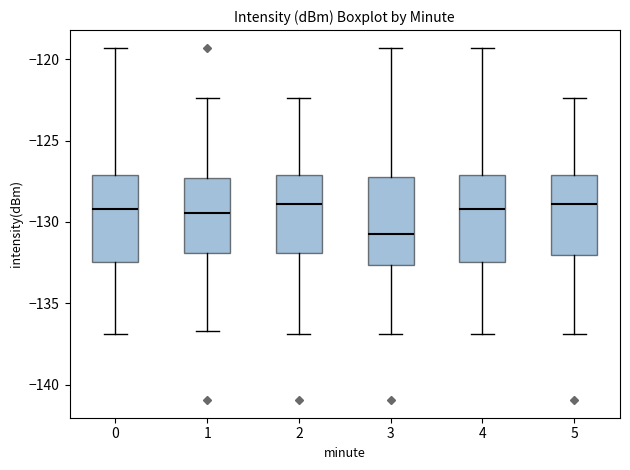

Reading left to right, read every box against the y-axis: the position of its median line, the range the box covers, and the ends of its whiskers. The values are not printed on the chart, so give them approximately, as read against the axis.

0: median -129.0, box -132.5 to -127.0, whiskers -137.0 to -119.5
1: median -129.5, box -132.0 to -127.5, whiskers -136.5 to -122.5
2: median -129.0, box -132.0 to -127.0, whiskers -137.0 to -122.5
3: median -130.5, box -132.5 to -127.5, whiskers -137.0 to -119.5
4: median -129.0, box -132.5 to -127.0, whiskers -137.0 to -119.5
5: median -129.0, box -132.0 to -127.0, whiskers -137.0 to -122.5